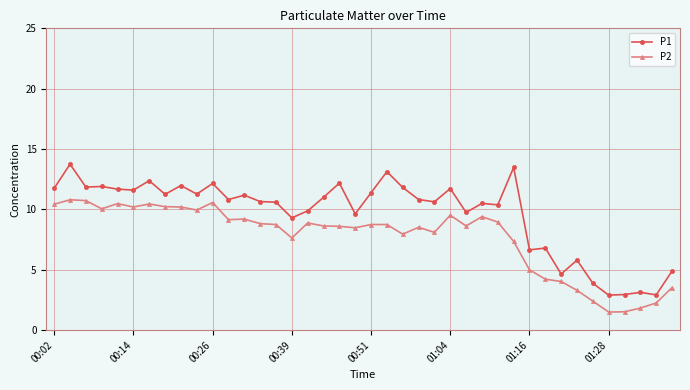

Does the chart have visible grid lines?

Yes